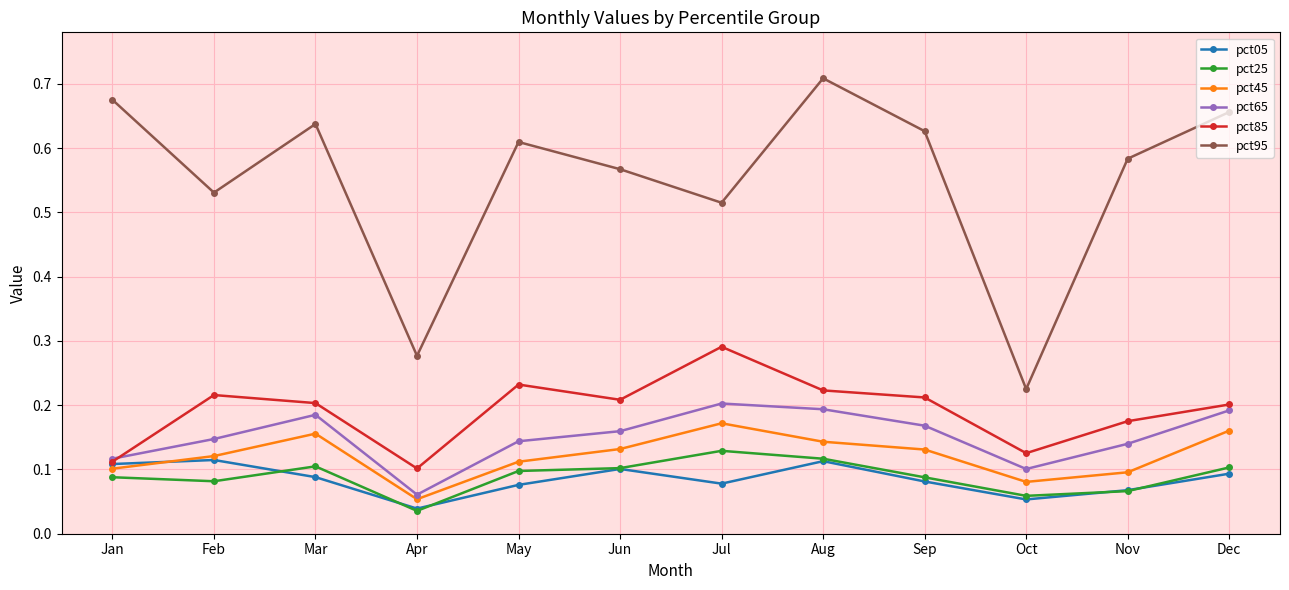

What is the difference between the maximum and second lowest values in the pct95 series?

0.4